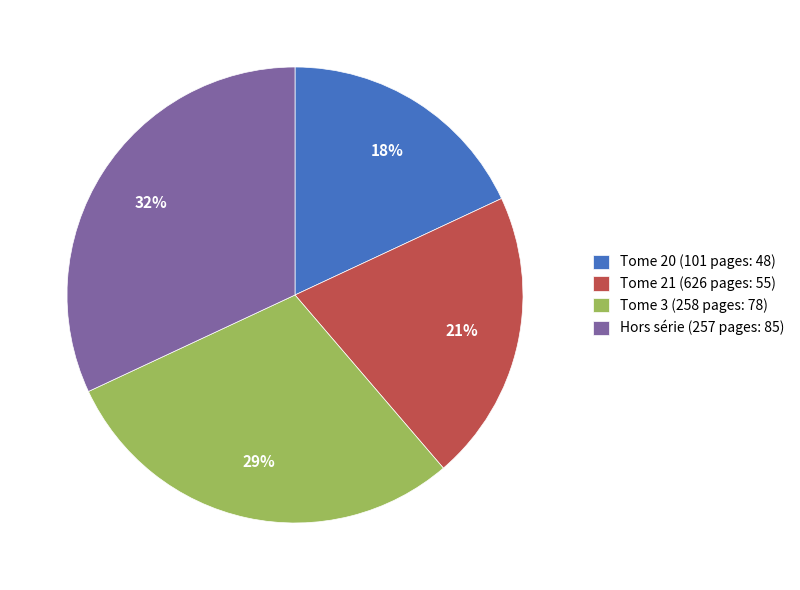

True or false: Hors série (257 pages: 85) accounts for 19% of the total.

False